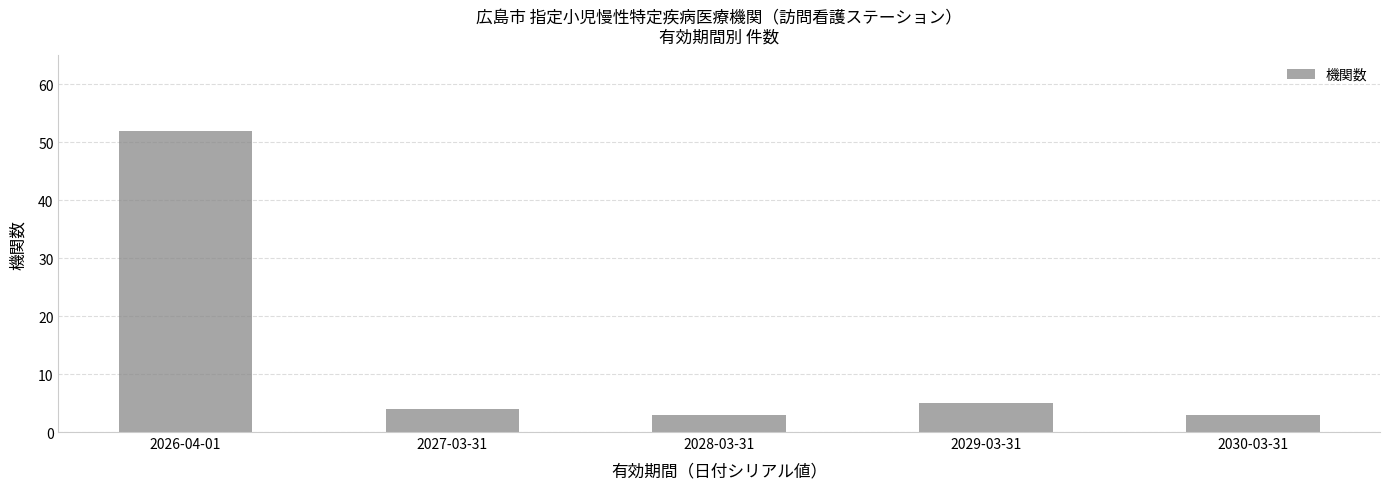

Is it true that the value at 2026-04-01 is 52?

True